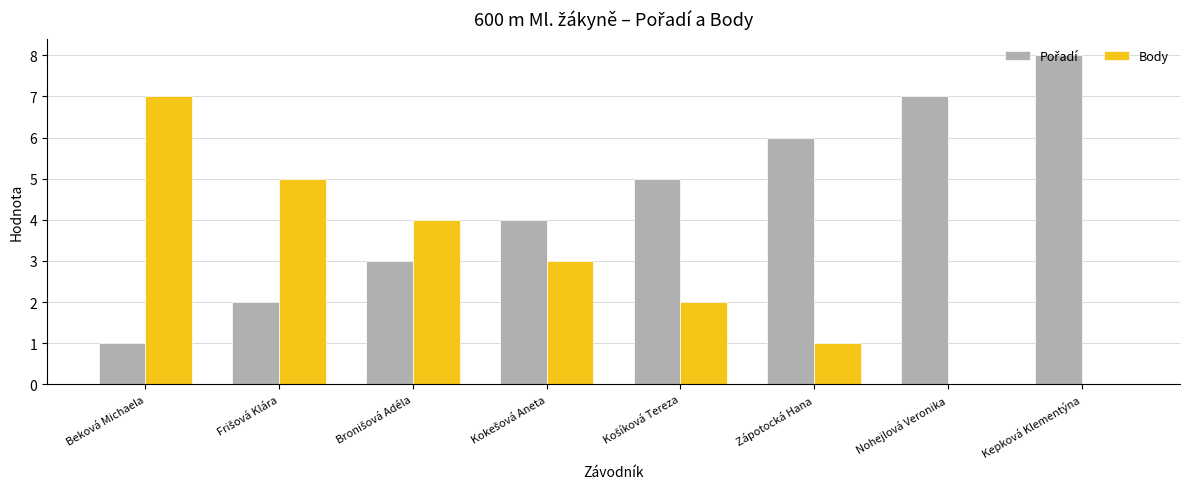

The value of Body at Beková Michaela is 12. True or false?

False